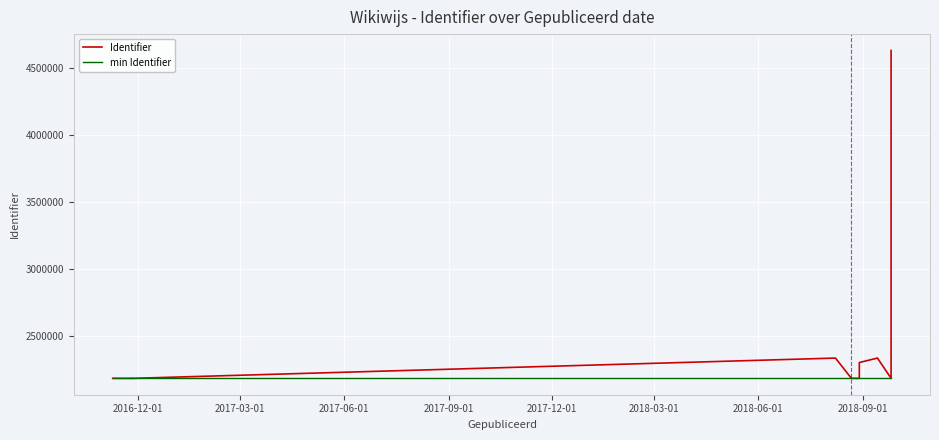

How many series are shown in this chart?

2